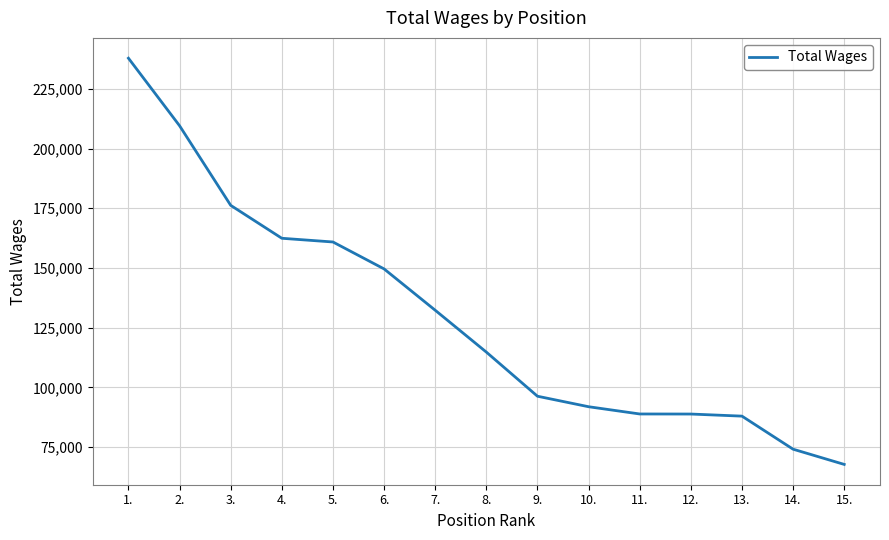

Is this an area chart (filled region under the line)?

No